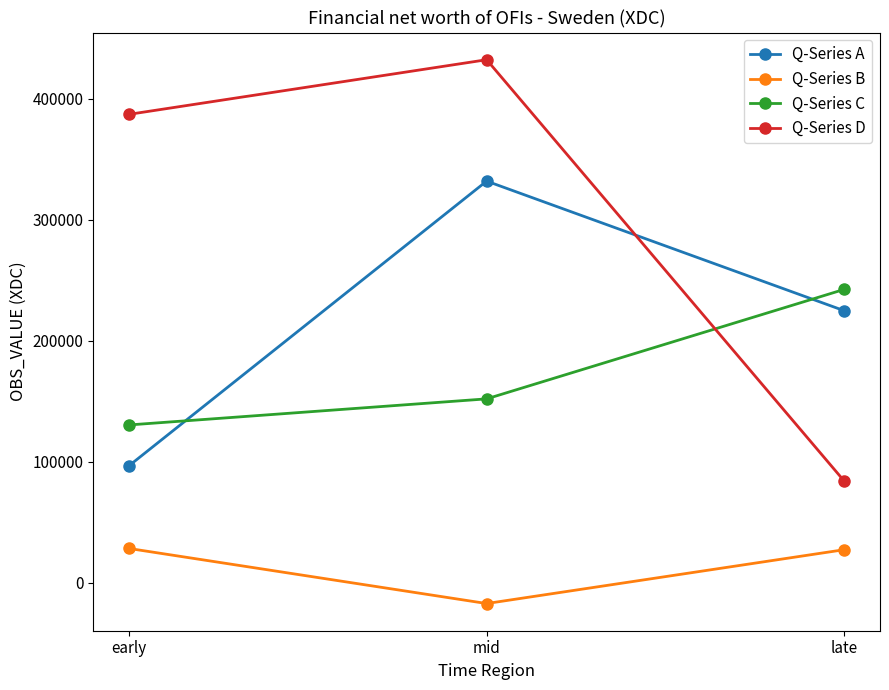

Rank the series by their maximum value, from lowest to highest.

Q-Series B, Q-Series C, Q-Series A, Q-Series D